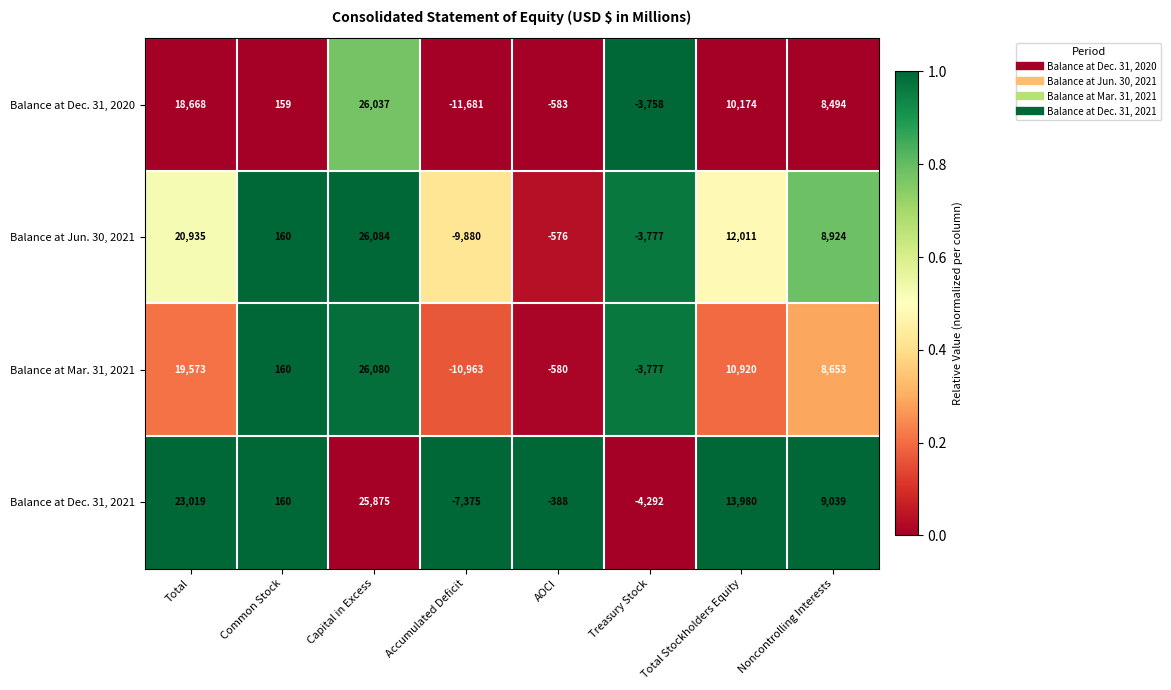

True or false: Balance at Dec. 31, 2020 has a value of 11127 at Noncontrolling Interests.

False